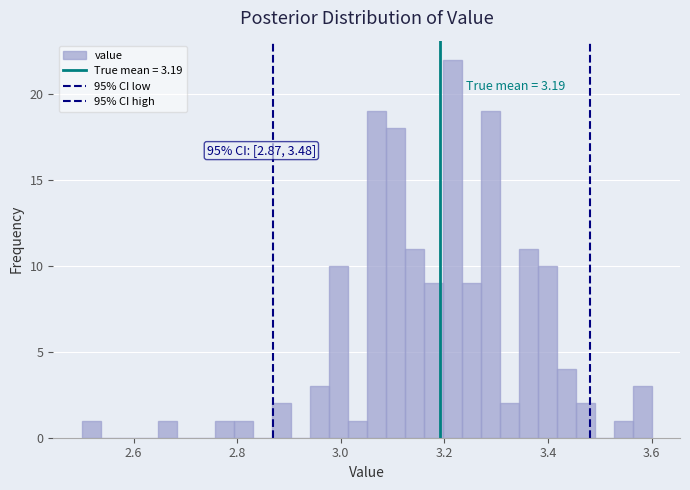

Around what value on the x-axis is the tallest bar? Give the approximate position of its centre, as read against the axis.

3.22